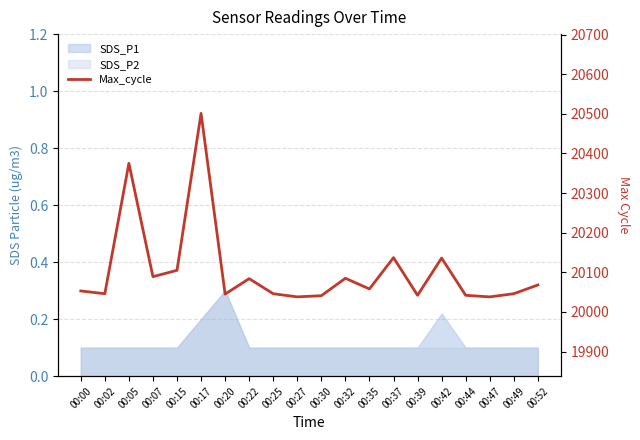

Reading left to right, transcribe all the data shown in this chart.

00:00=20053	00:02=20046	00:05=20375	00:07=20089	00:15=20105	00:17=20501	00:20=20045	00:22=20084	00:25=20046	00:27=20038	00:30=20041	00:32=20085	00:35=20058	00:37=20137	00:39=20042	00:42=20136	00:44=20042	00:47=20038	00:49=20046	00:52=20068